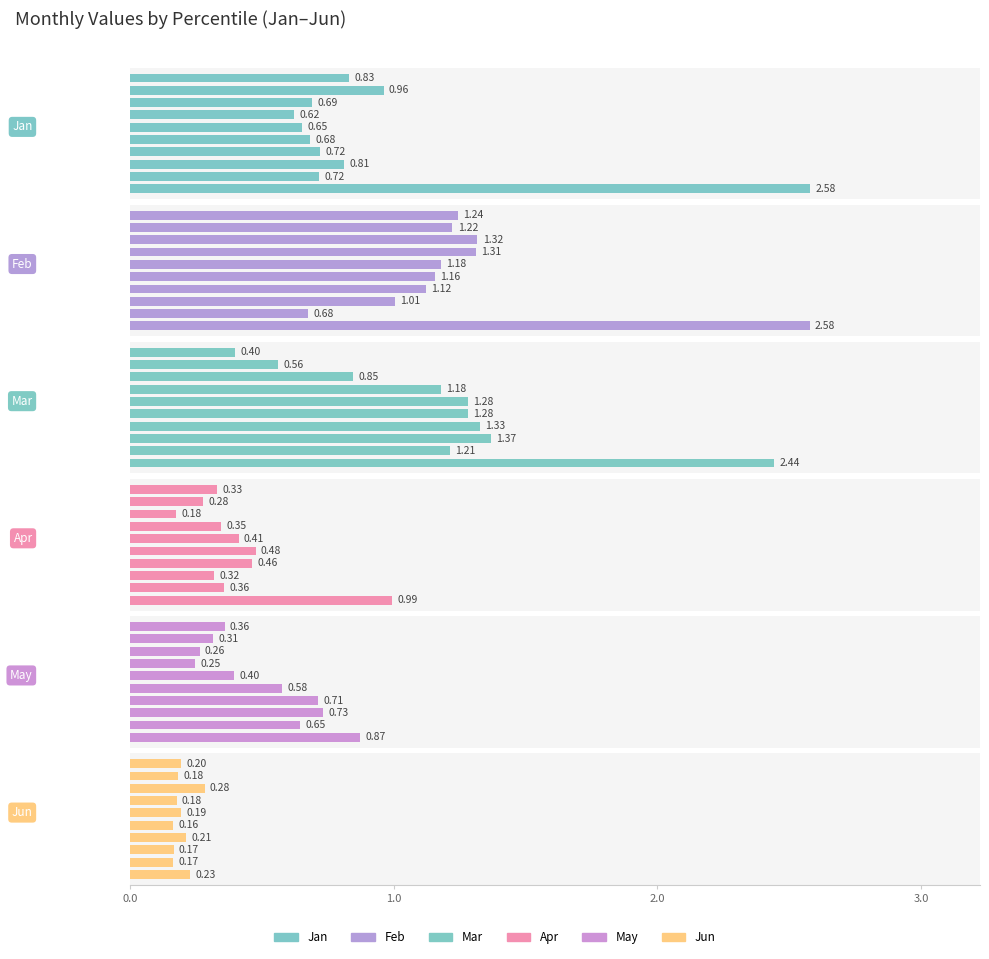

Reading right to left, what are all the values shown in this chart?

Jan: 0.8	1.0	0.7	0.6	0.7	0.7	0.7	0.8	0.7	2.6
Feb: 1.2	1.2	1.3	1.3	1.2	1.2	1.1	1.0	0.7	2.6
Mar: 0.4	0.6	0.8	1.2	1.3	1.3	1.3	1.4	1.2	2.4
Apr: 0.3	0.3	0.2	0.3	0.4	0.5	0.5	0.3	0.4	1.0
May: 0.4	0.3	0.3	0.2	0.4	0.6	0.7	0.7	0.6	0.9
Jun: 0.2	0.2	0.3	0.2	0.2	0.2	0.2	0.2	0.2	0.2